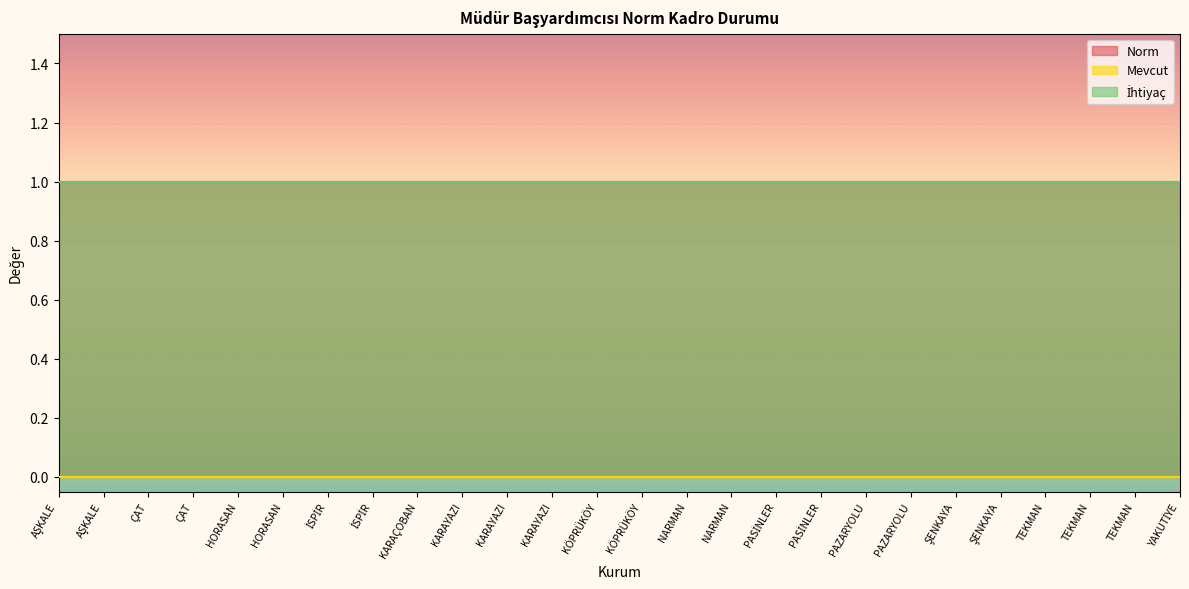

What is the total value across all series at KARAYAZI?

2